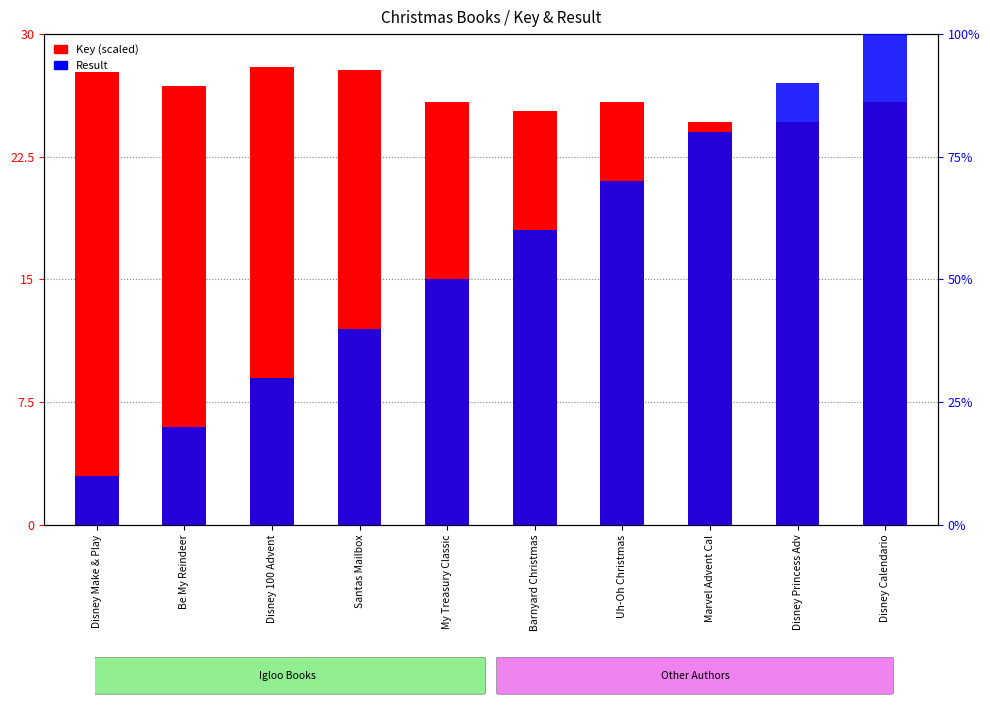

What position from the right is Barnyard Christmas?

5